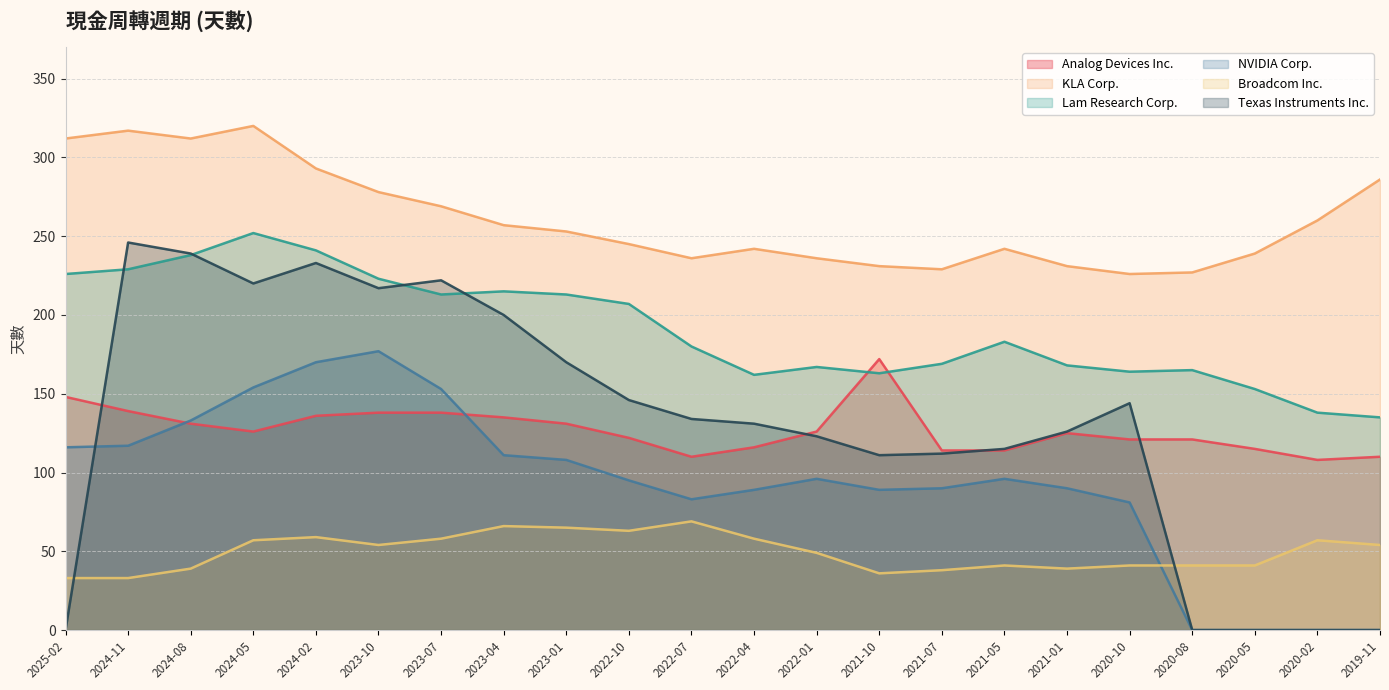

At which category is the sum across all series the highest?

2024-02